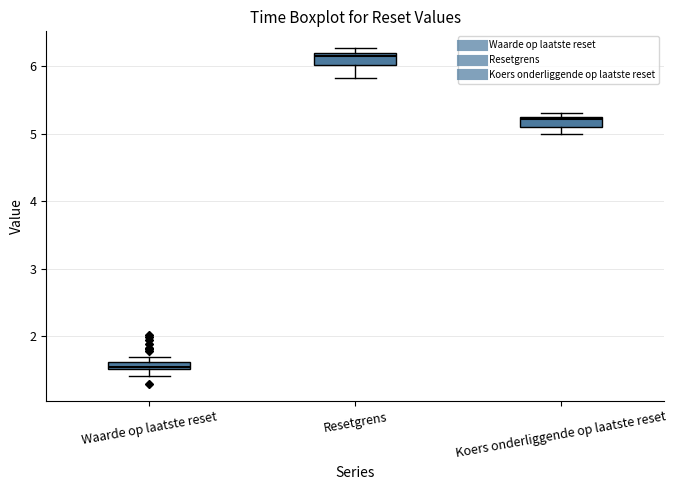

Where is the upper edge of the box for Koers onderliggende op laatste reset on the y-axis? The values are not printed on the chart, so give them approximately, as read against the axis.

5.2